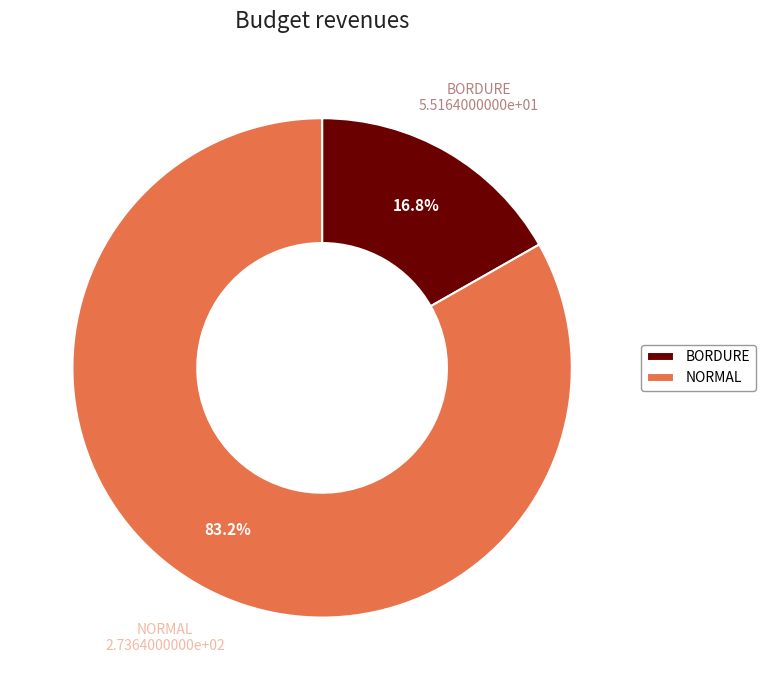

Count the number of slices in the pie.

2